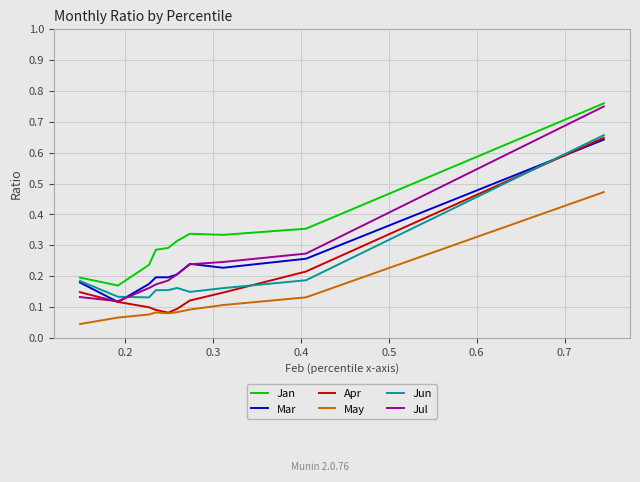

Which series has the largest total across all categories?

Jan